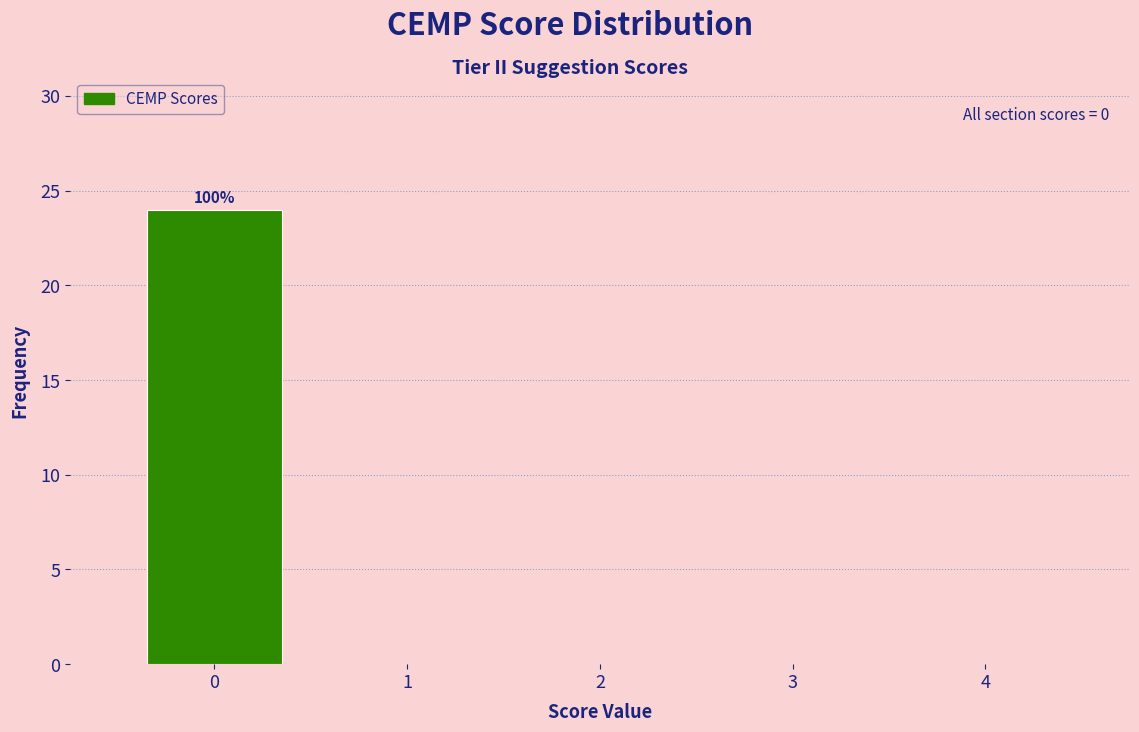

Over which range of the x-axis is the bar tallest?

-0.5 to 0.5